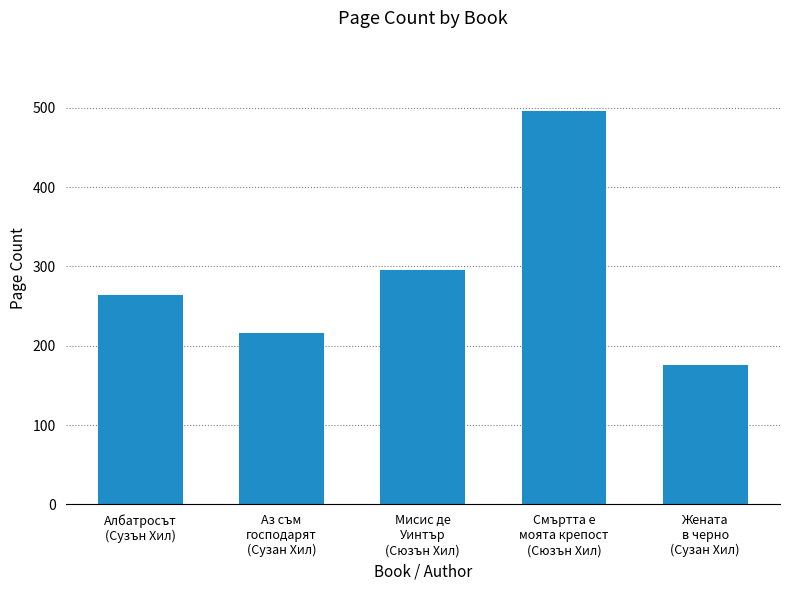

What is the difference between the maximum and second lowest values?

280